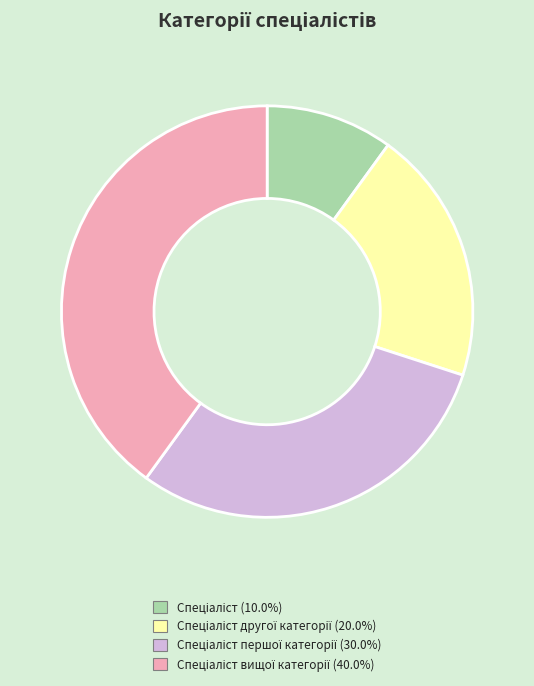

Is there a majority slice in this chart?

No